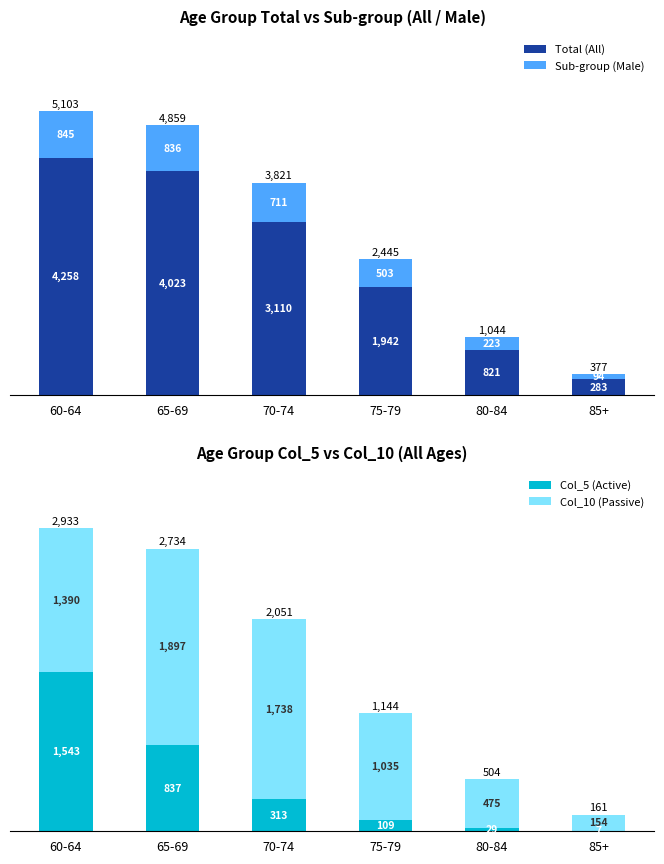

Reading left to right, list all the values displayed in this chart.

Total (All): 60-64=4258	65-69=4023	70-74=3110	75-79=1942	80-84=821	85+=283
Sub-group (Male): 60-64=845	65-69=836	70-74=711	75-79=503	80-84=223	85+=94
Col_5 (Active): 60-64=1543	65-69=837	70-74=313	75-79=109	80-84=29	85+=7
Col_10 (Passive): 60-64=1390	65-69=1897	70-74=1738	75-79=1035	80-84=475	85+=154